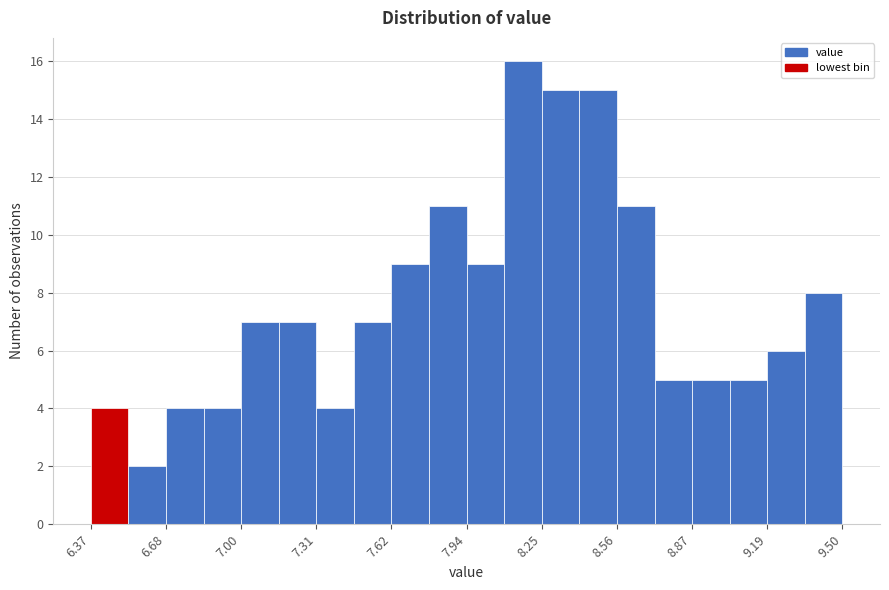

Read against the x-axis, roughly where is the centre of the tallest bar?

8.15